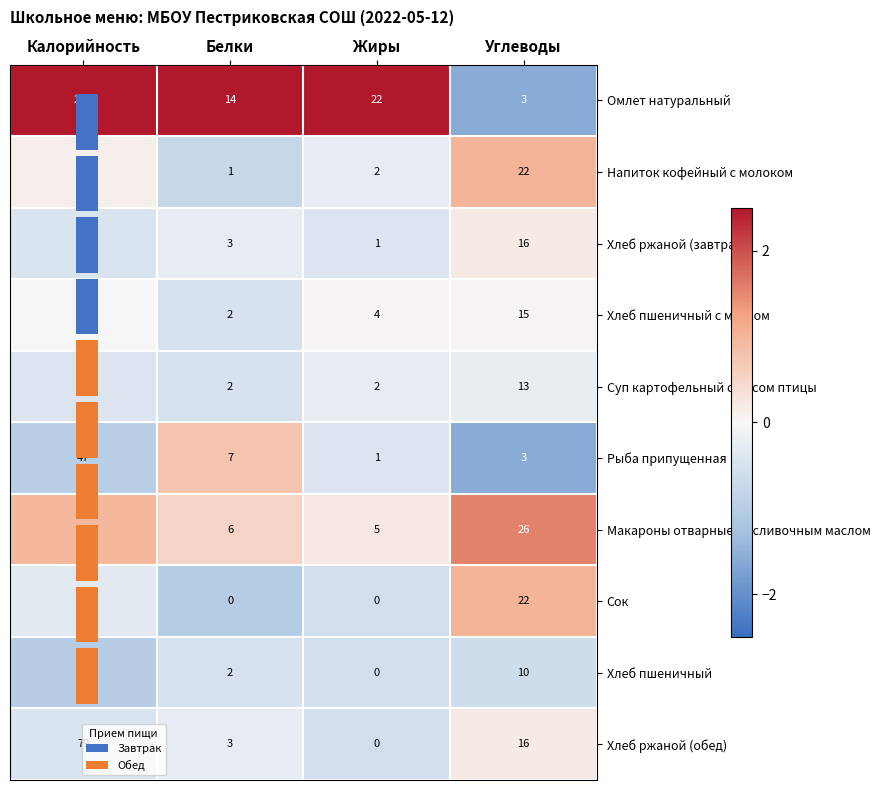

What is the lowest value of the Хлеб пшеничный series?

-1.0